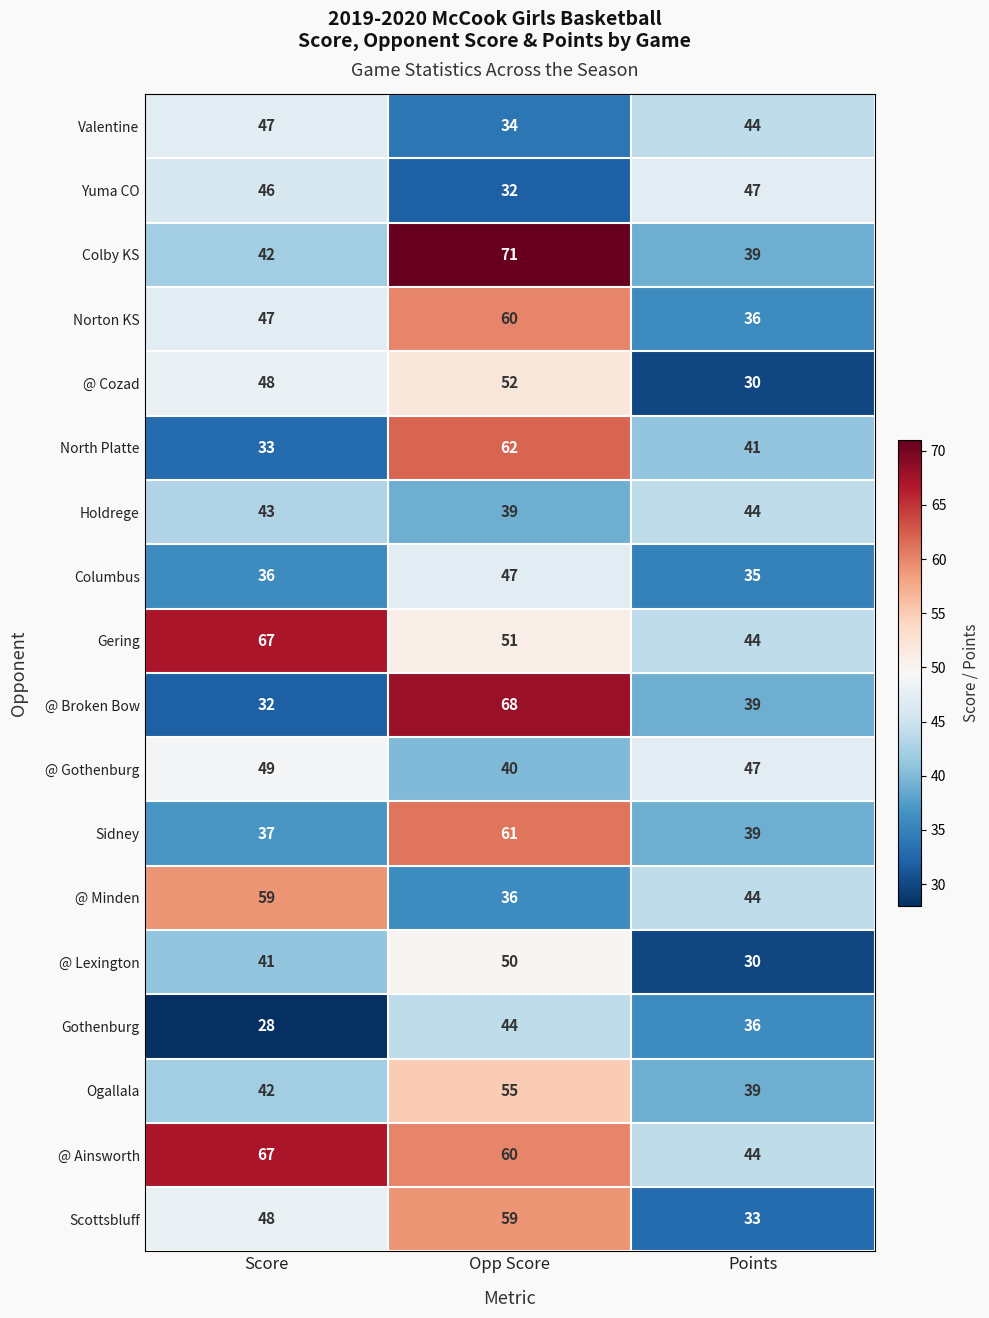

What is the smallest value displayed?

28